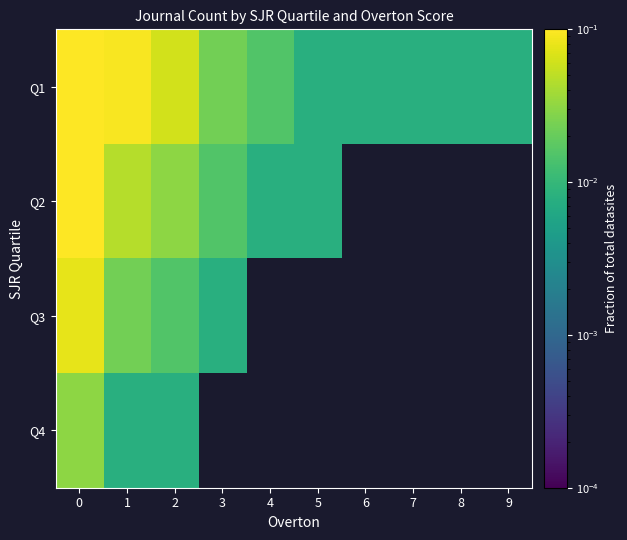

Which series has the largest total across all categories?

Q1